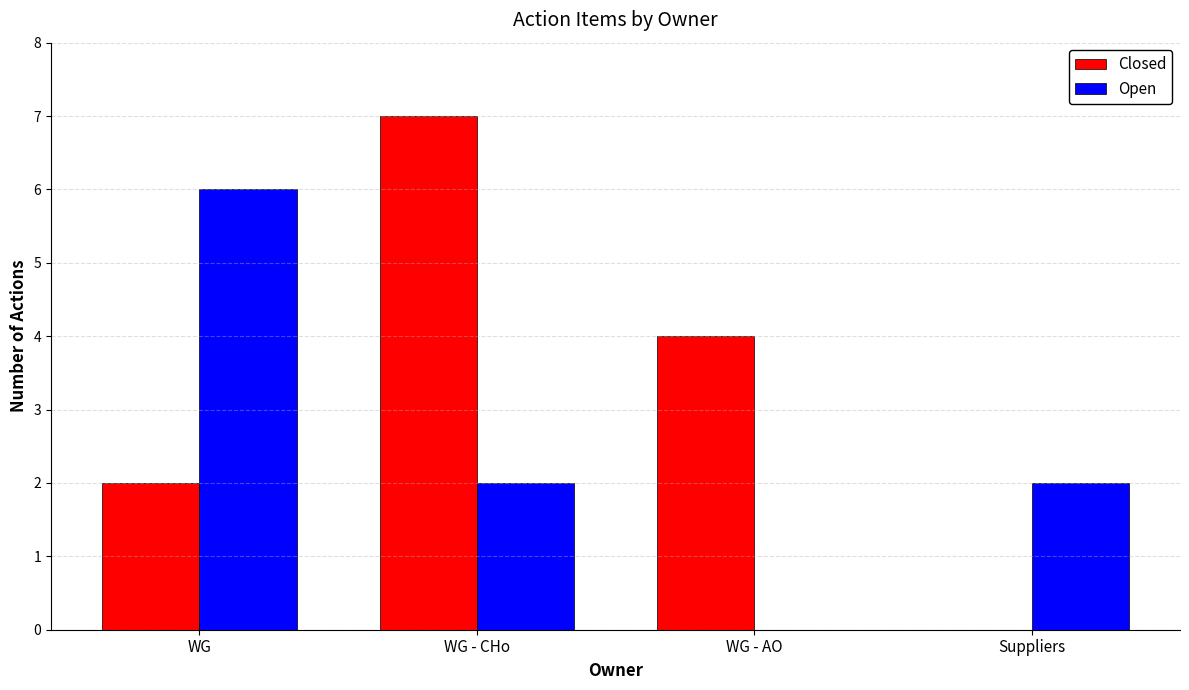

What are all the series names shown in the legend?

Closed, Open